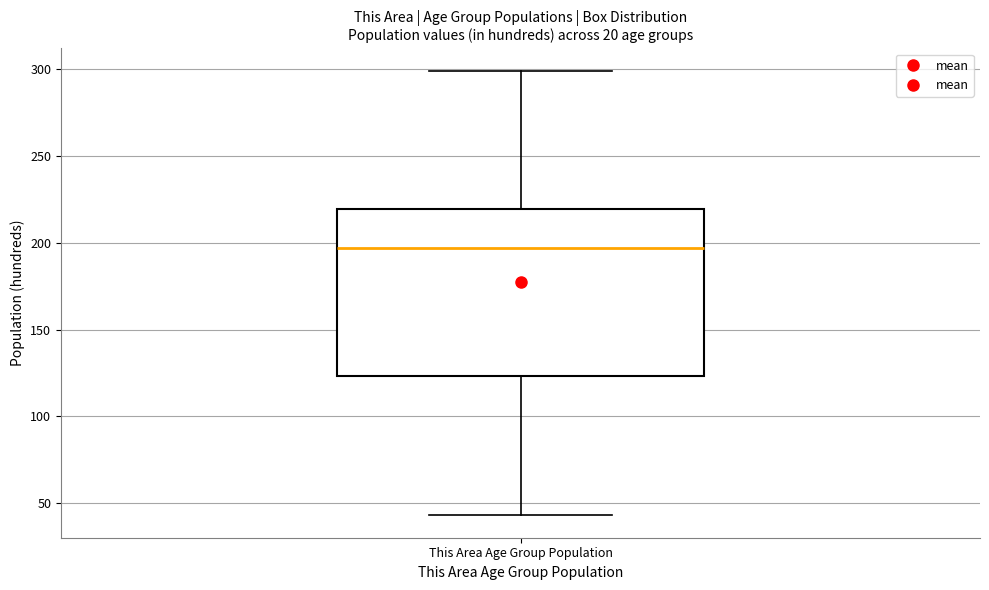

Where does the lower whisker of the box for This Area Age Group Population end on the y-axis? The values are not printed on the chart, so give them approximately, as read against the axis.

45